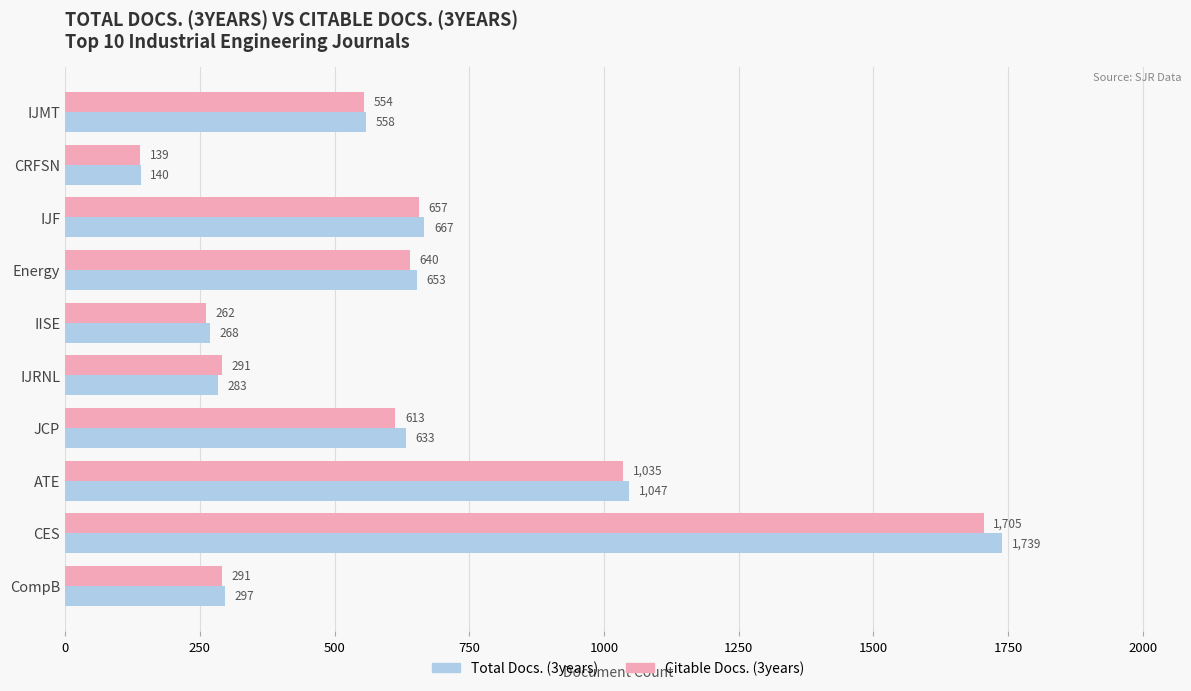

What is the smallest value displayed?

139